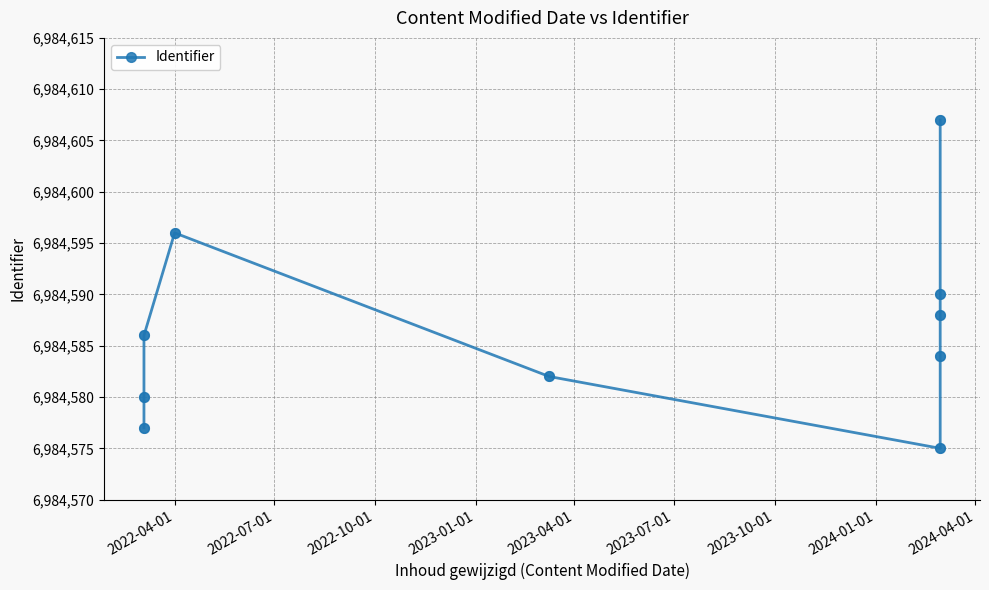

What is the change in value from 2022-10-01 to 2024-01-01?

+2